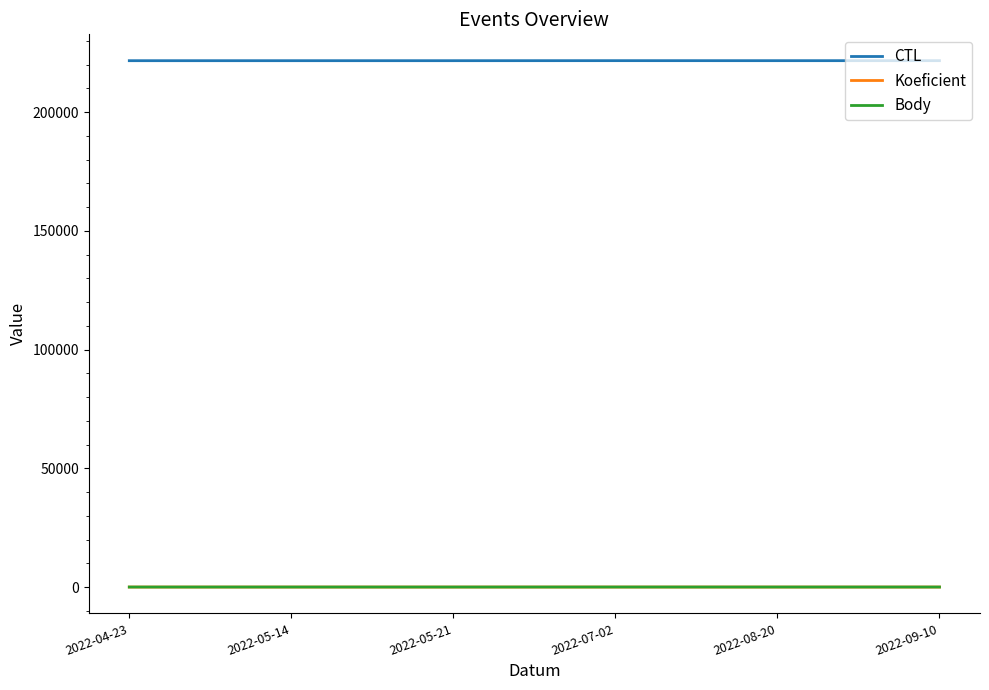

What is the sum of the Body values at 2022-05-14 and 2022-07-02?

19